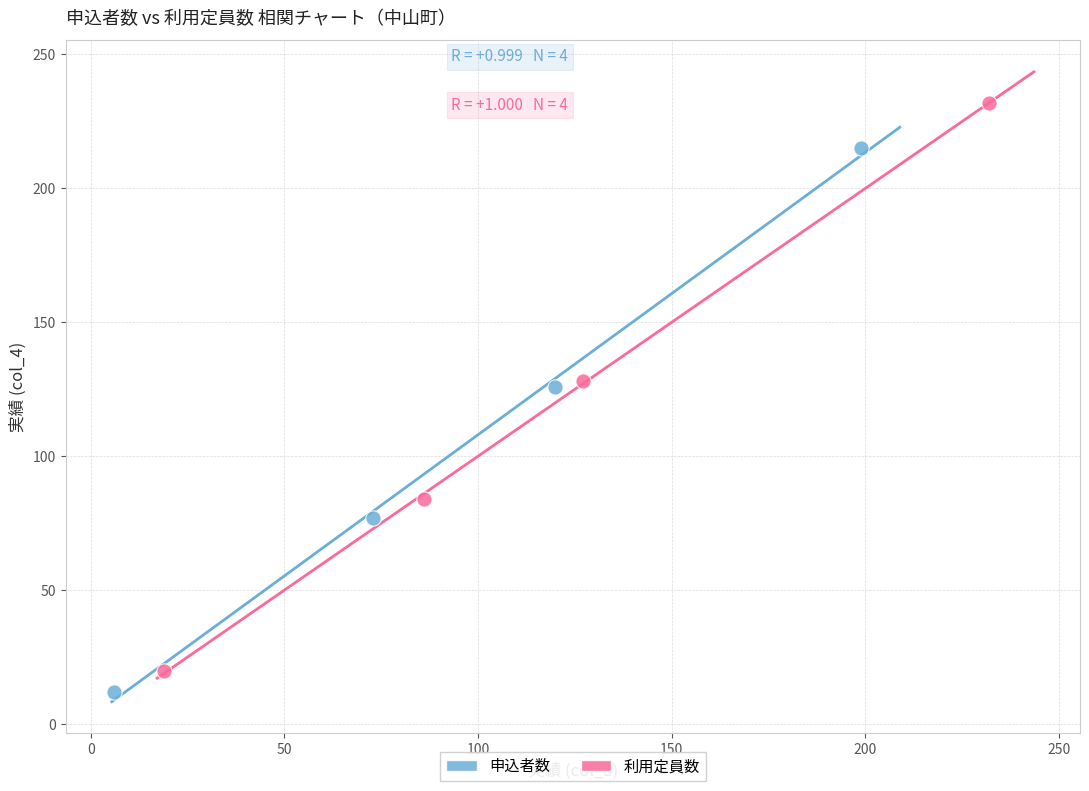

Which series contains the highest Y value?

利用定員数